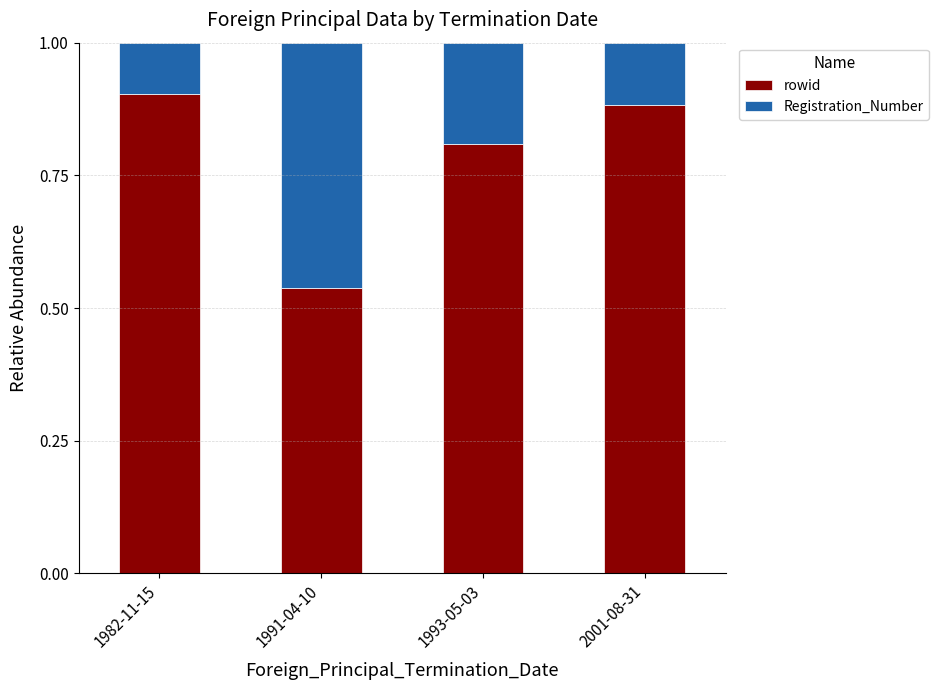

What is the total value across all series at 1982-11-15?

1.0